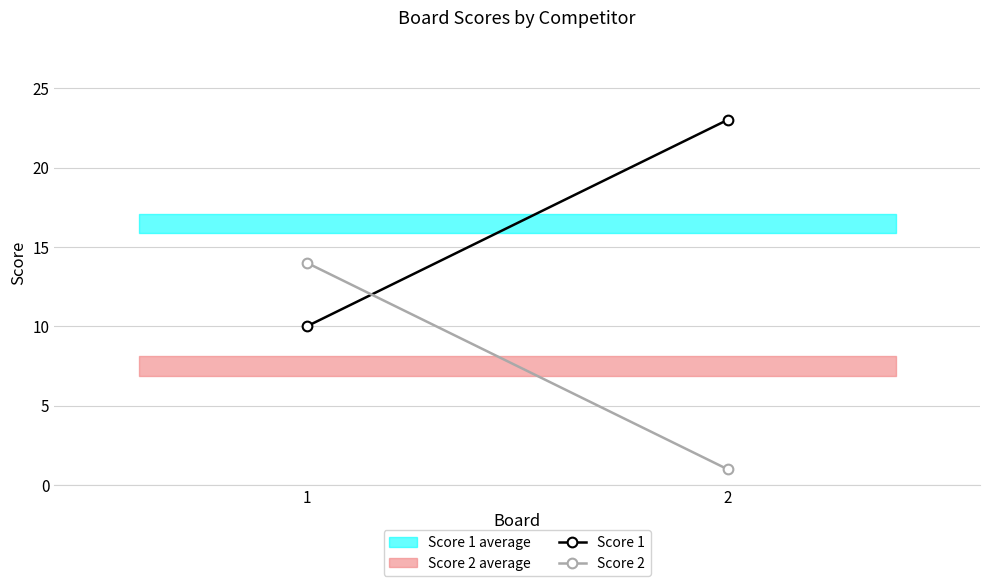

Count the Score 1 values in the range 10 to 23.

2